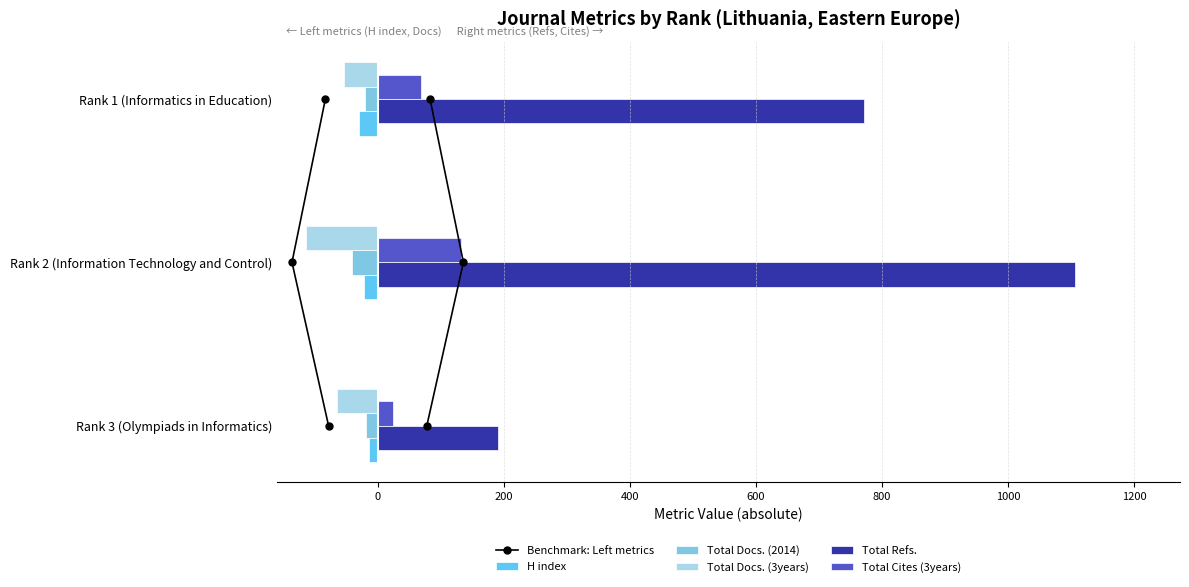

True or false: Benchmark: Left metrics has a value of 3 at 200.

False